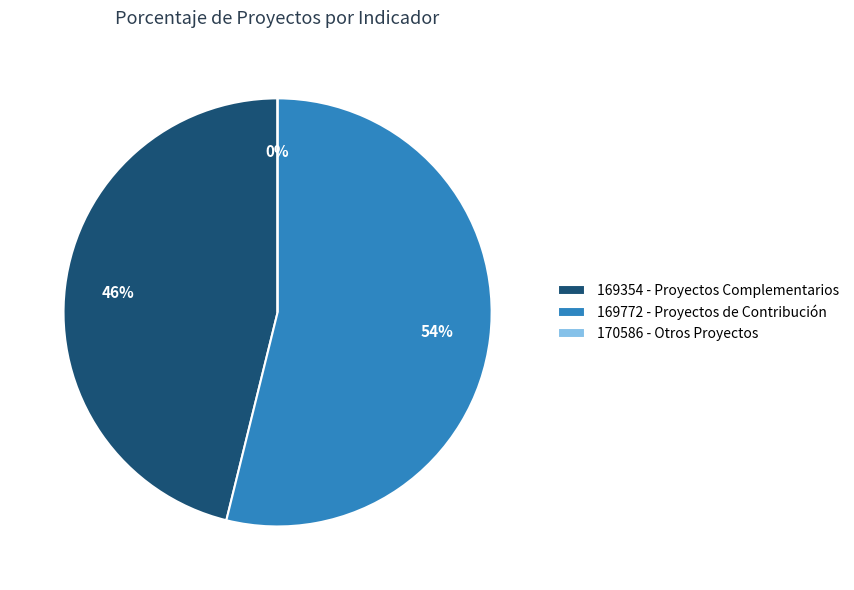

Which slice represents more than half of the pie?

169772